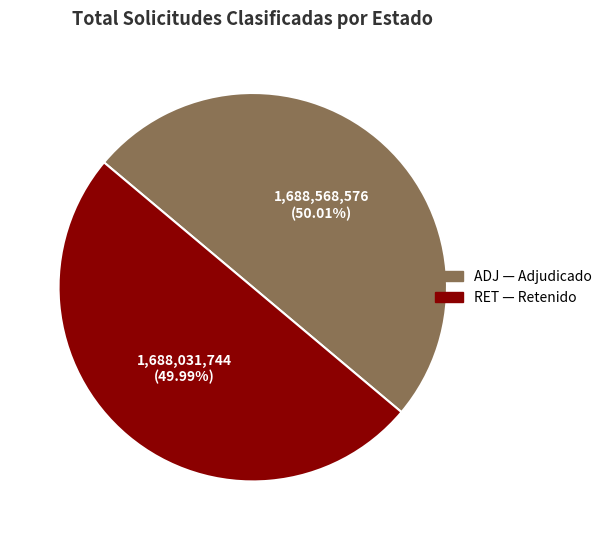

To the nearest percent, what portion does ADJ represent?

50%